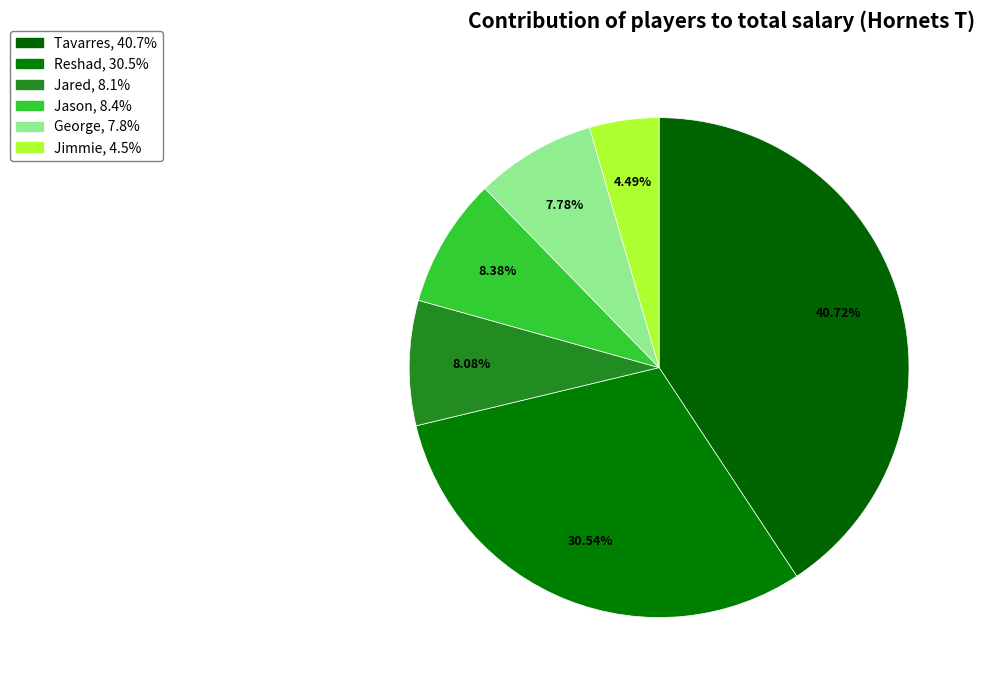

Rank the categories by value from highest to lowest.

Tavarres, Reshad, Jason, Jared, George, Jimmie